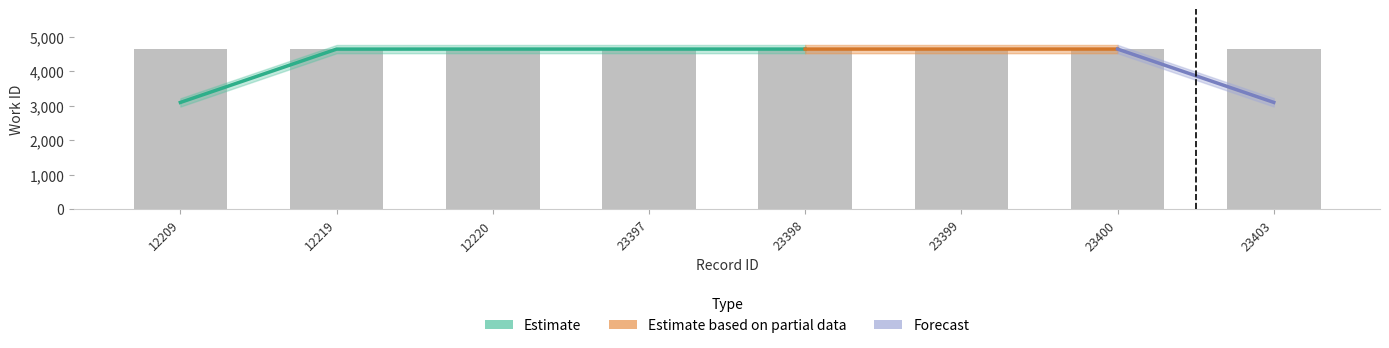

How many values are between 4640 and 4641?

7